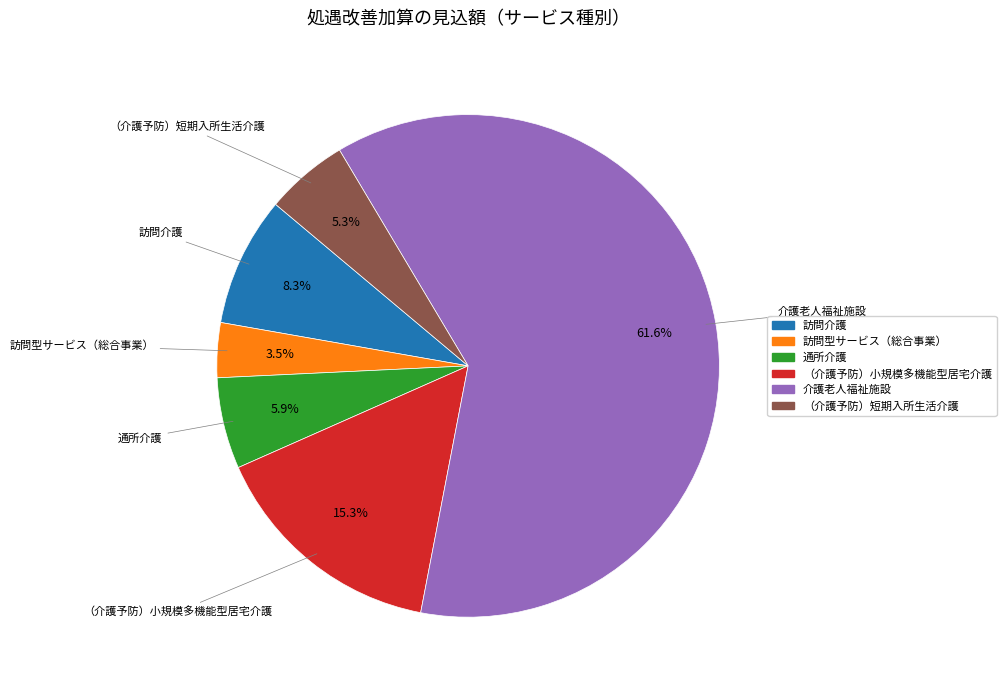

Is （介護予防）小規模多機能型居宅介護 the majority of the pie?

No